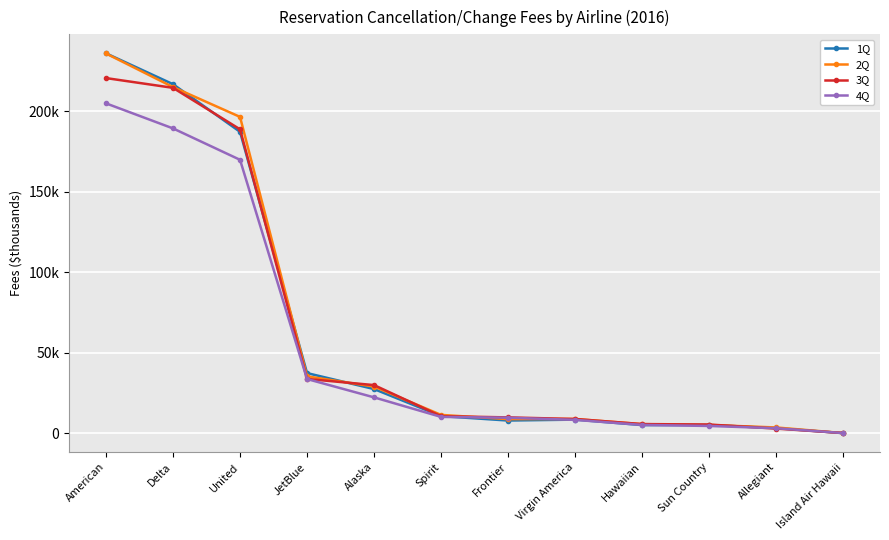

At which label does 4Q reach its minimum?

Island Air Hawaii